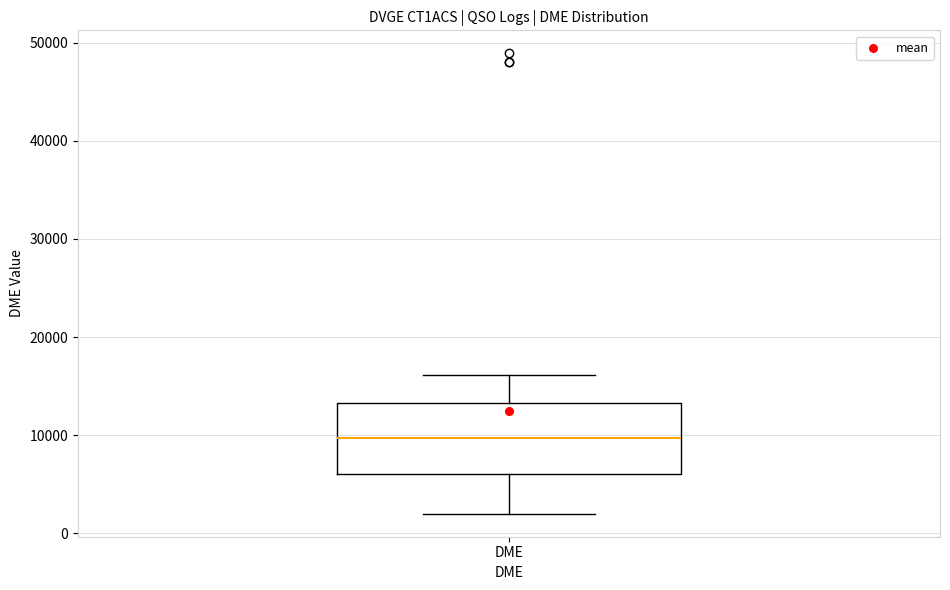

Transcribe this box plot: give where the median line is, the range the box spans, and where the two whiskers end, as read against the y-axis. The values are not printed on the chart, so give them approximately, as read against the axis.

median 10000, box 6000 to 13000, whiskers 2000 to 16000